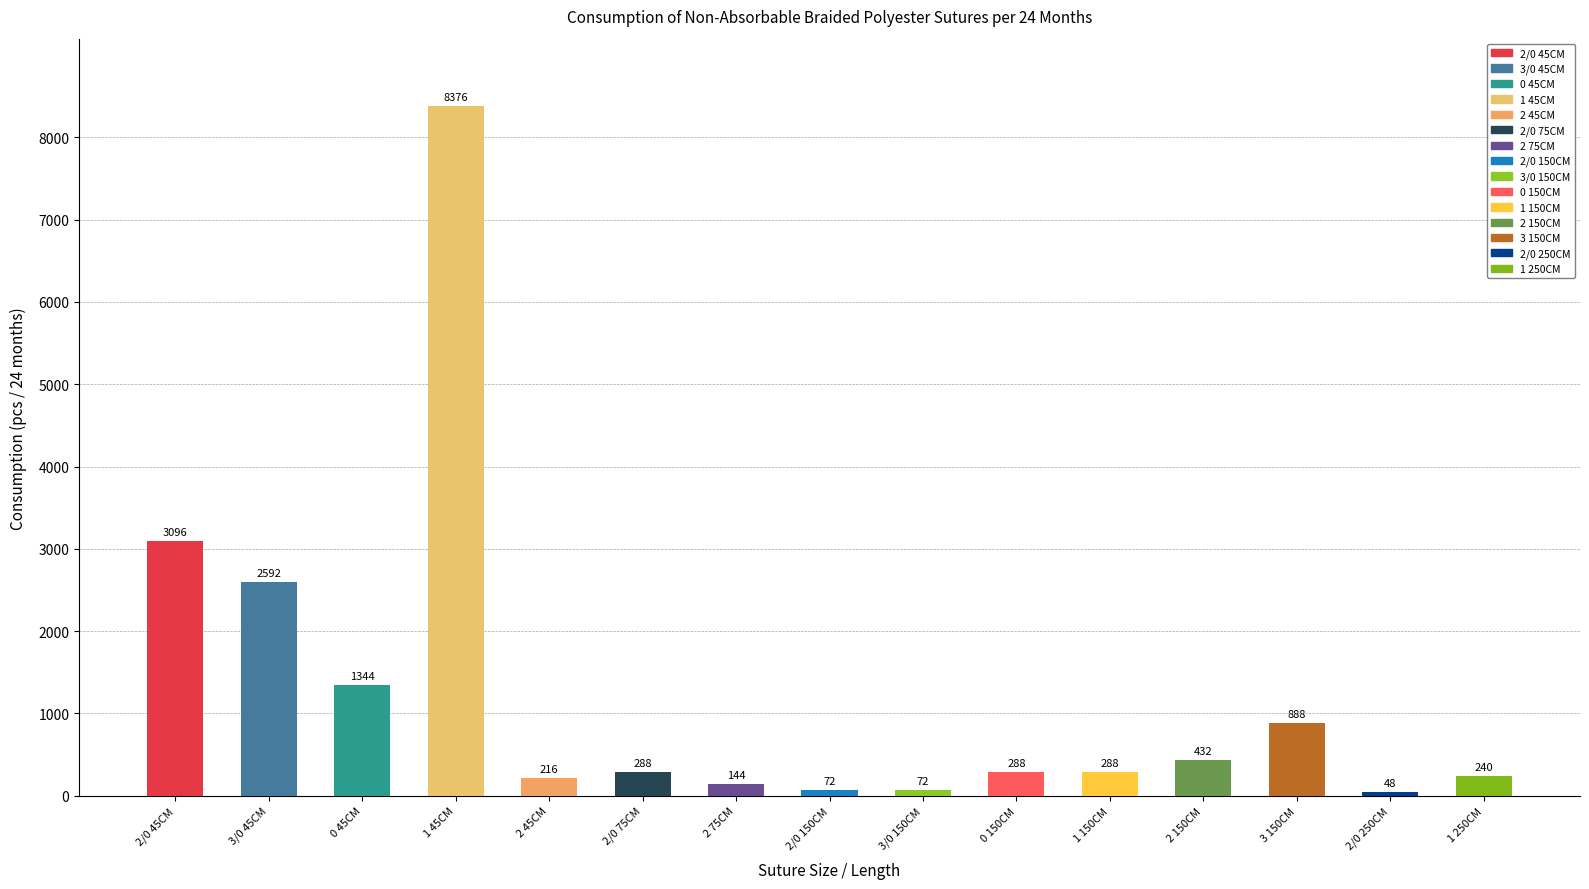

Rank the categories by value from lowest to highest.

2/0 250CM, 2/0 150CM, 3/0 150CM, 2 75CM, 2 45CM, 1 250CM, 2/0 75CM, 0 150CM, 1 150CM, 2 150CM, 3 150CM, 0 45CM, 3/0 45CM, 2/0 45CM, 1 45CM